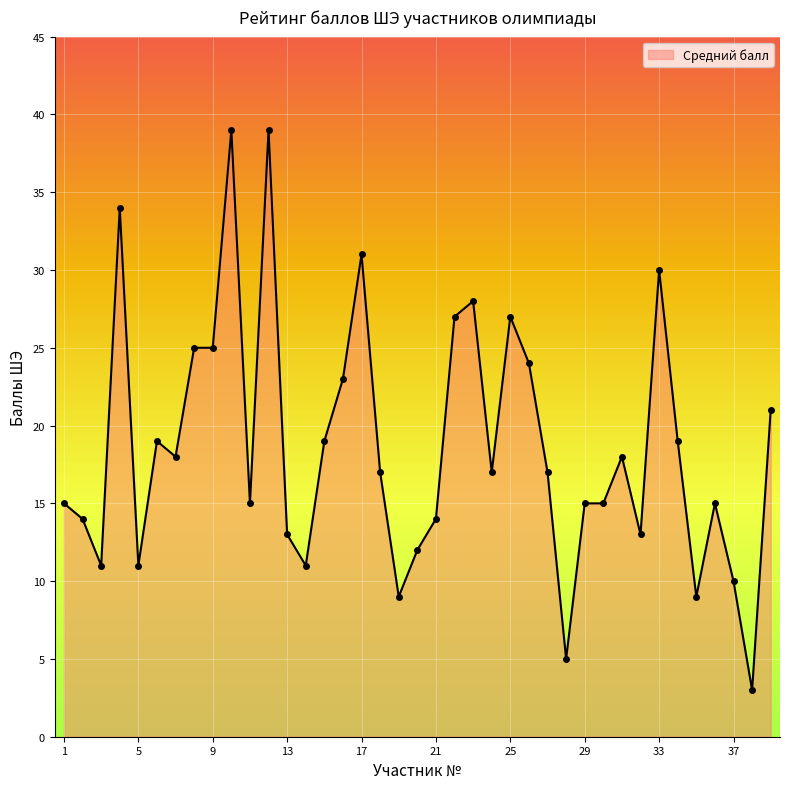

True or false: the data has more than 2 interior local peaks.

True